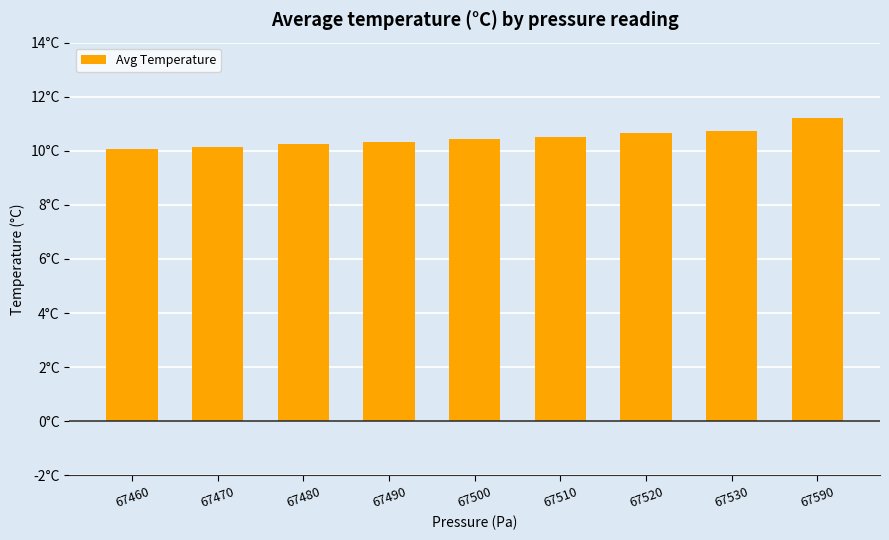

What is the maximum value shown in the chart?

11.2